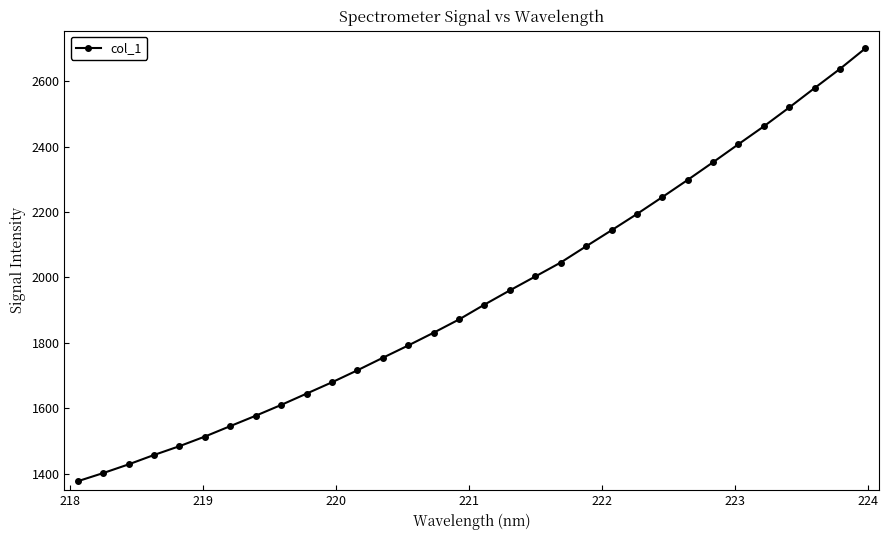

What is the minimum value shown in the chart?

1376.7